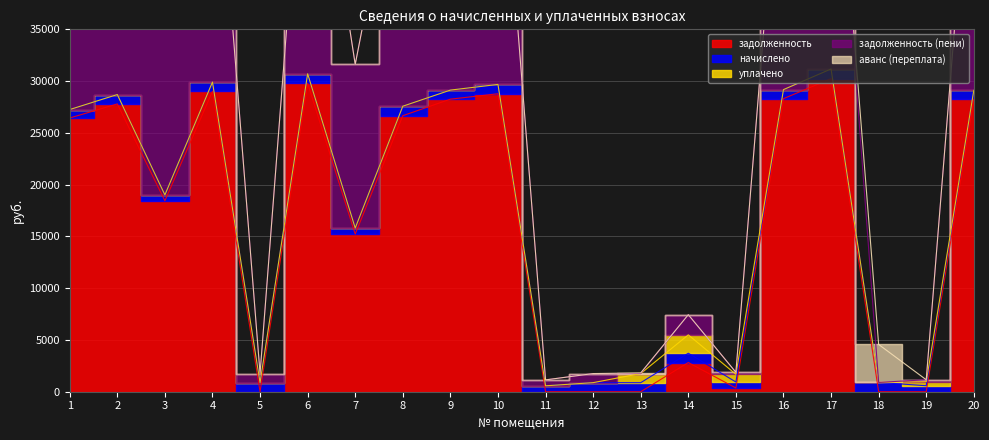

In задолженность, how many points are higher than both neighbors (excluding endpoints)?

6